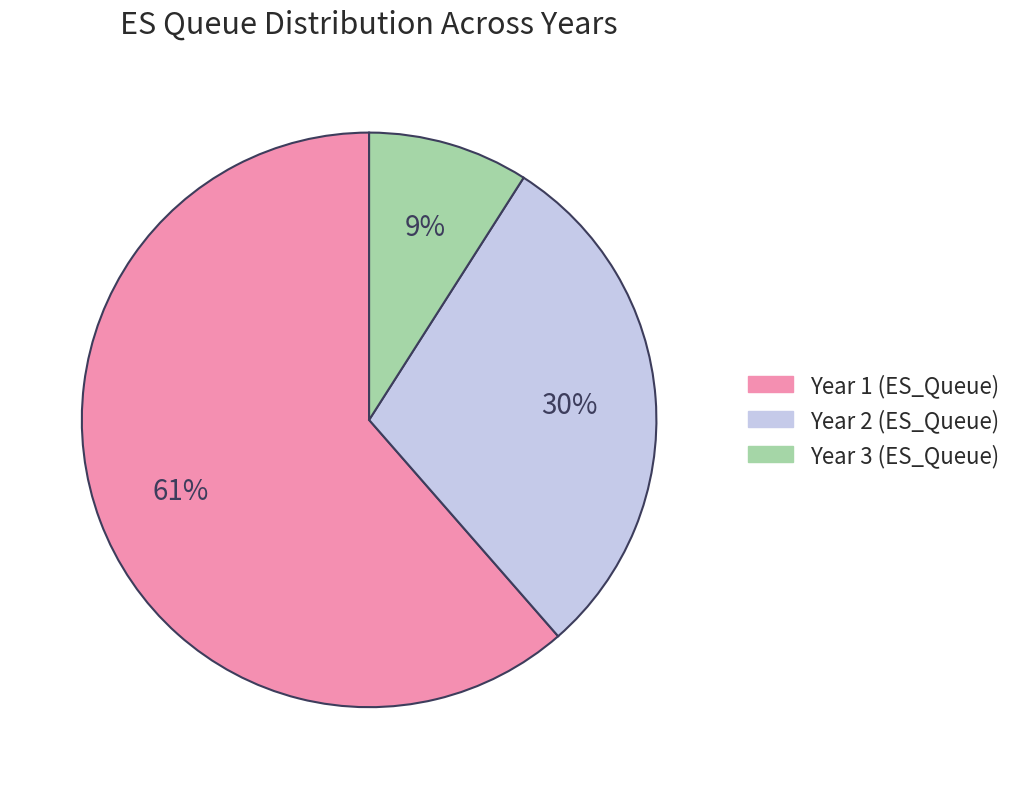

To the nearest percent, what is the difference between the largest and smallest slice percentages?

52%